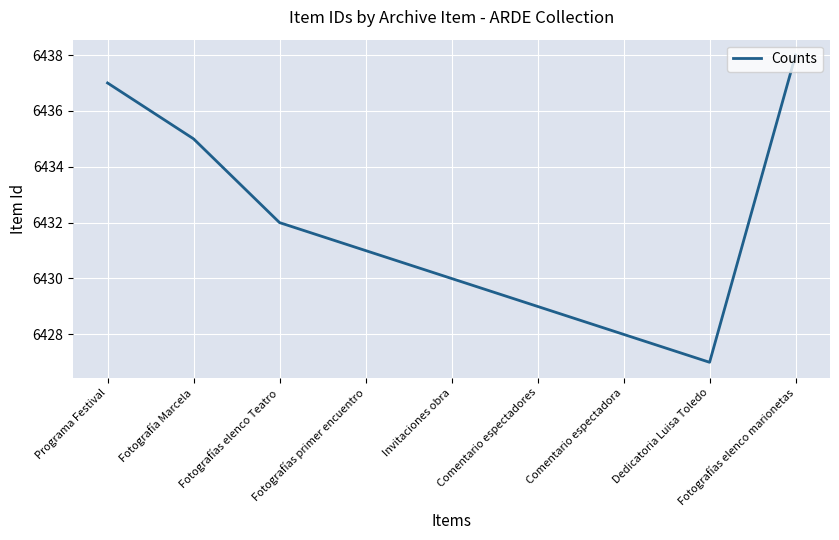

Which label corresponds to the largest value in the chart?

Fotografías elenco marionetas